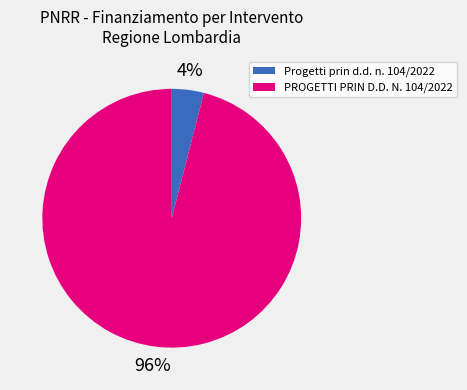

To the nearest percent, what is the combined percentage of Progetti prin d.d. n. 104/2022 and PROGETTI PRIN D.D. N. 104/2022?

100%